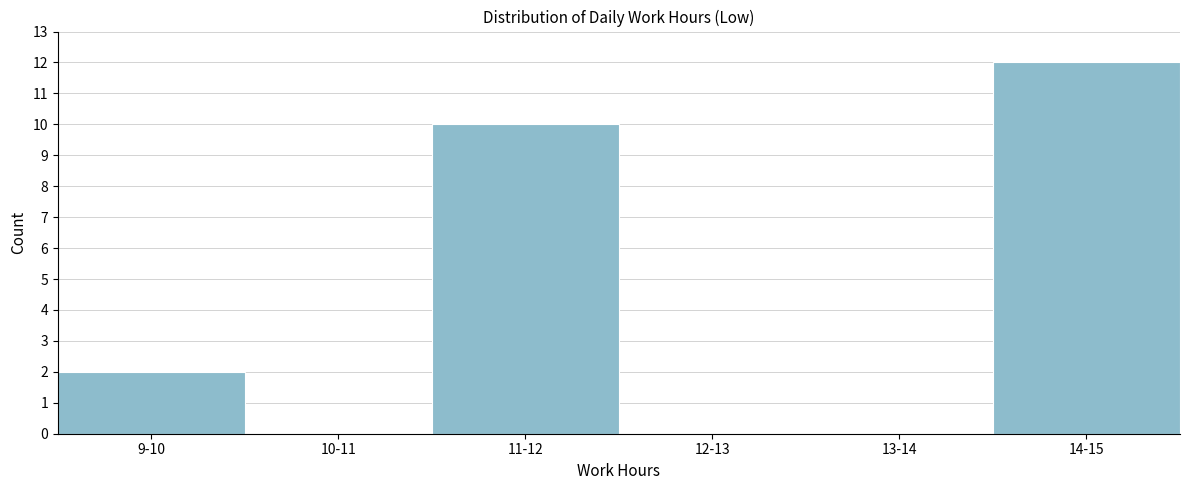

Reading right to left, what are all the values shown in this chart?

14-15=12	13-14=0	12-13=0	11-12=10	10-11=0	9-10=2